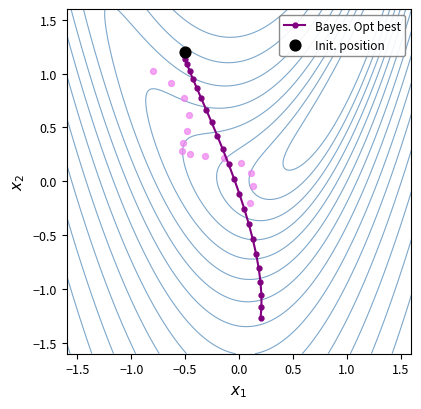

What is the value of the Bayes. Opt best point at the 12th from the left?

0.4